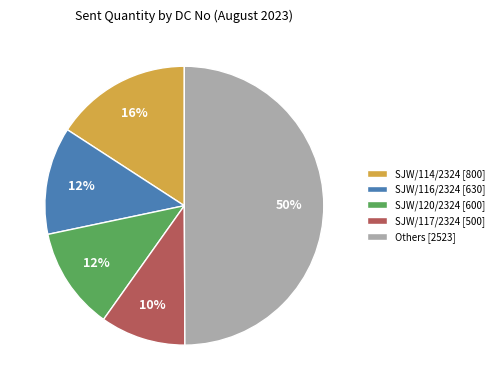

To the nearest percent, what is the difference between the largest and smallest slice percentages?

40%